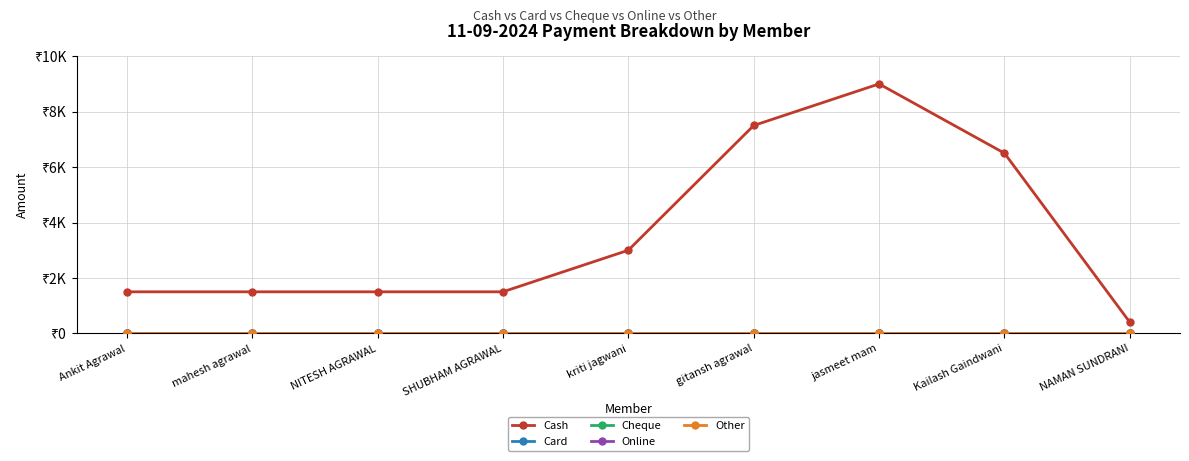

List the labels in order of Cash value, largest first.

jasmeet mam, gitansh agrawal, Kailash Gaindwani, kriti jagwani, Ankit Agrawal, mahesh agrawal, NITESH AGRAWAL, SHUBHAM AGRAWAL, NAMAN SUNDRANI